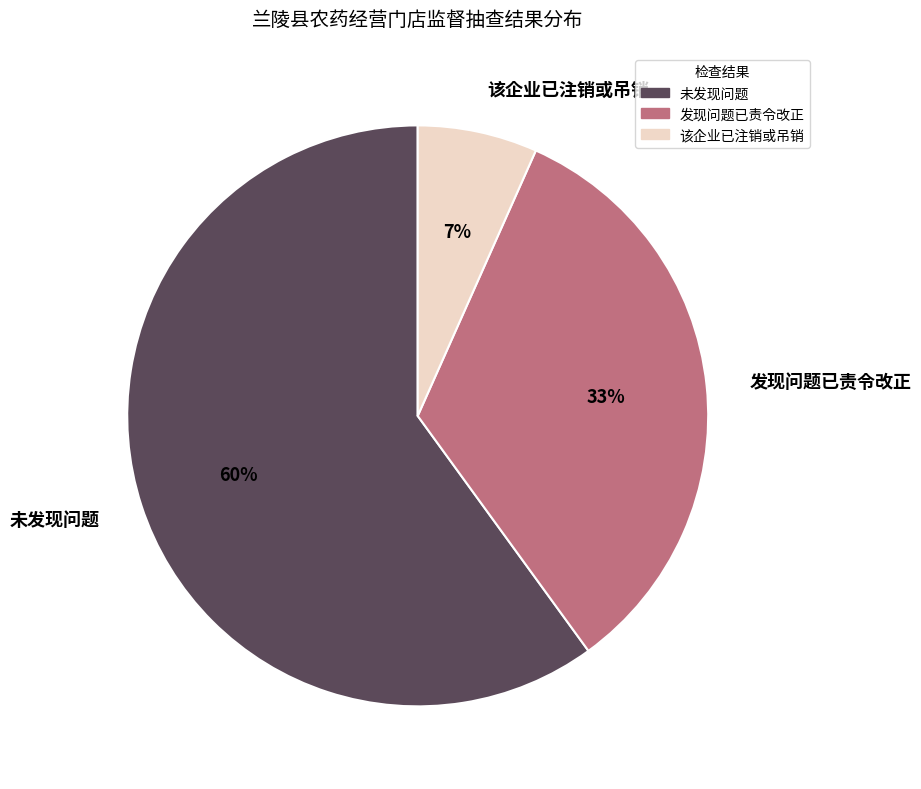

Which category accounts for the majority?

未发现问题